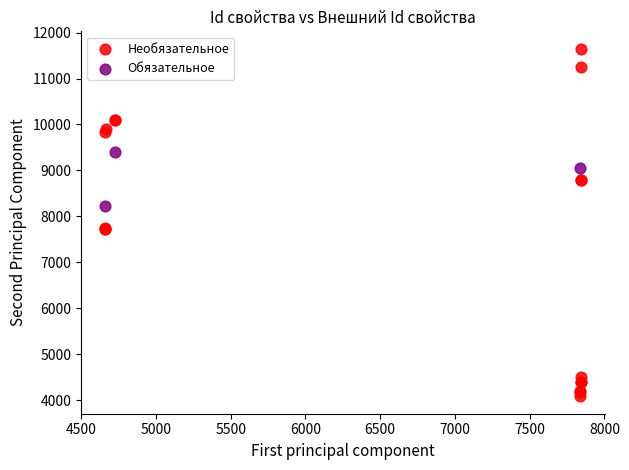

What are all the series names shown in the legend?

Необязательное, Обязательное